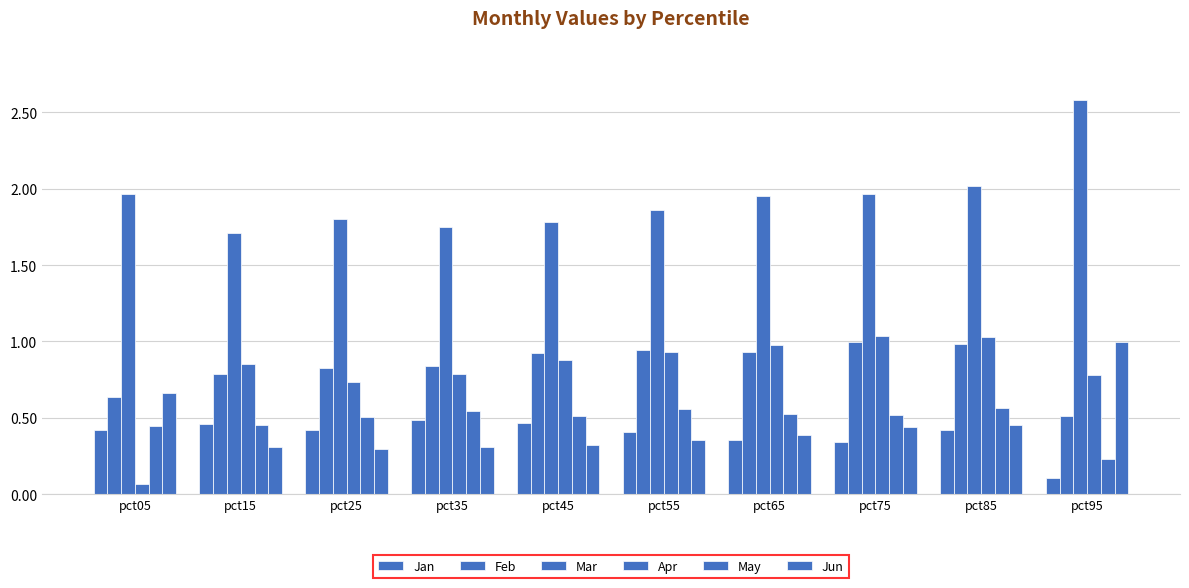

Reading left to right, what are all the values shown in this chart?

Jan: 0.4	0.5	0.4	0.5	0.5	0.4	0.4	0.3	0.4	0.1
Feb: 0.6	0.8	0.8	0.8	0.9	0.9	0.9	1.0	1.0	0.5
Mar: 2.0	1.7	1.8	1.8	1.8	1.9	2.0	2.0	2.0	2.6
Apr: 0.1	0.8	0.7	0.8	0.9	0.9	1.0	1.0	1.0	0.8
May: 0.4	0.5	0.5	0.5	0.5	0.6	0.5	0.5	0.6	0.2
Jun: 0.7	0.3	0.3	0.3	0.3	0.4	0.4	0.4	0.5	1.0